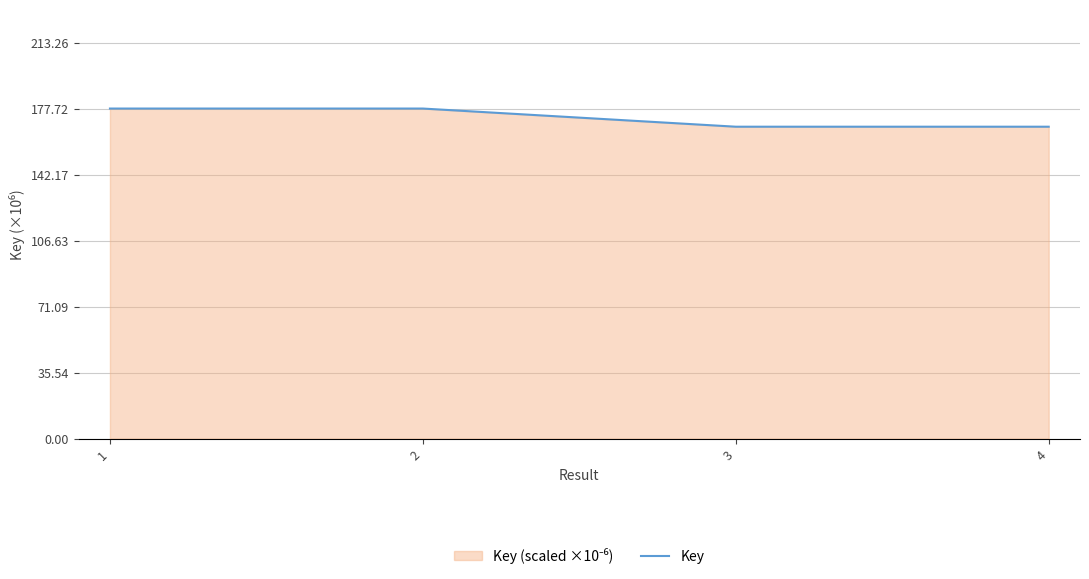

Is it true that the value at 3 is 167.9?

True